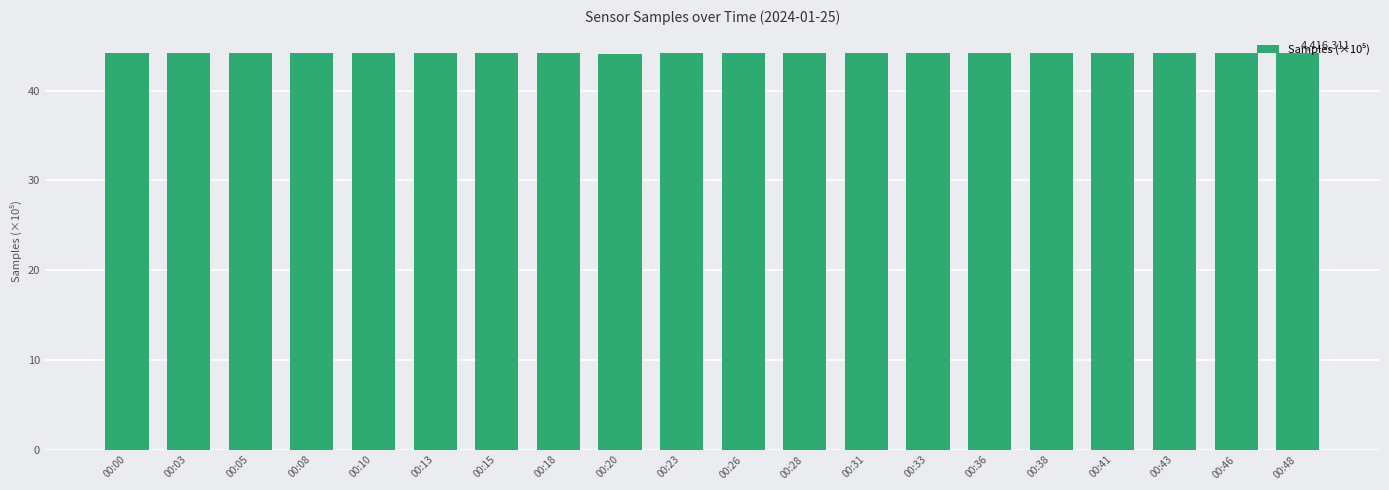

What is the minimum value shown in the chart?

44.1